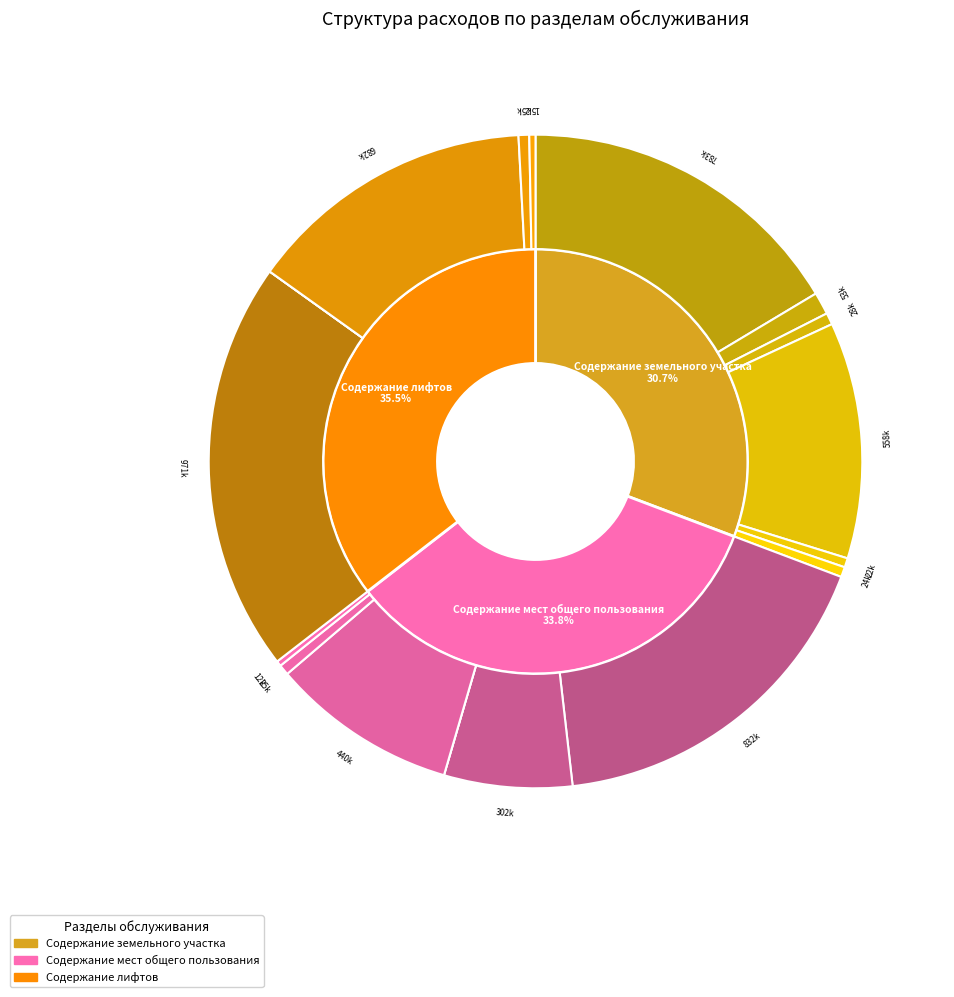

True or false: Содержание лифтов accounts for 6% of the total.

False